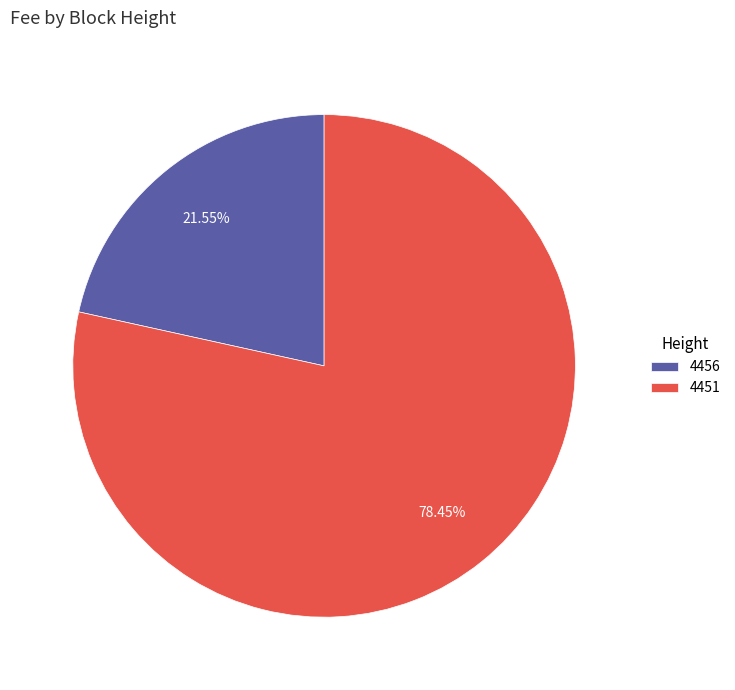

How many segments does this pie chart have?

2